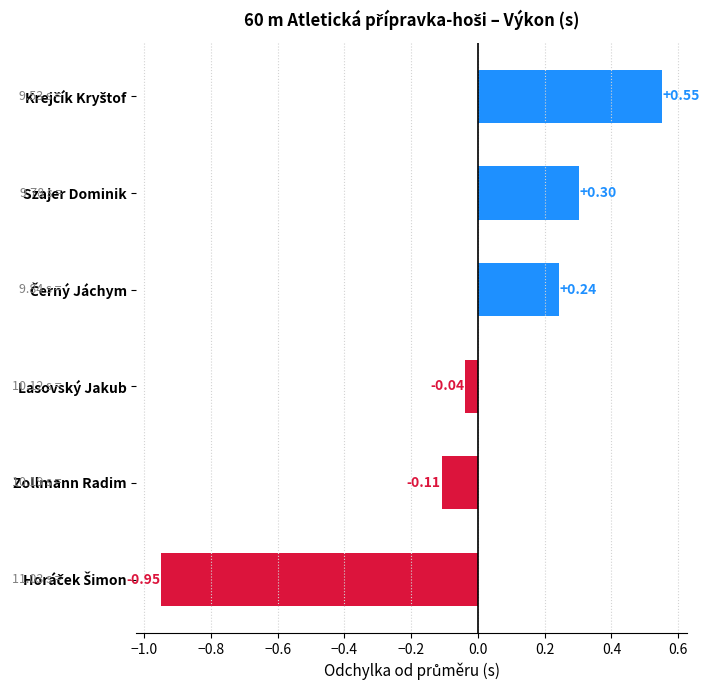

At which label is the value closest to 0?

Lasovský Jakub